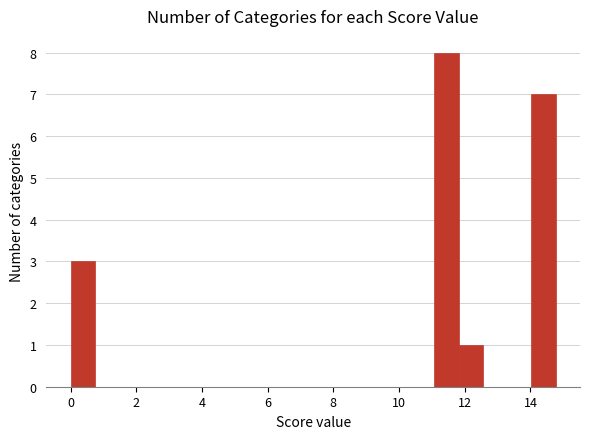

Around what value on the x-axis is the tallest bar? Give the approximate position of its centre, as read against the axis.

11.4